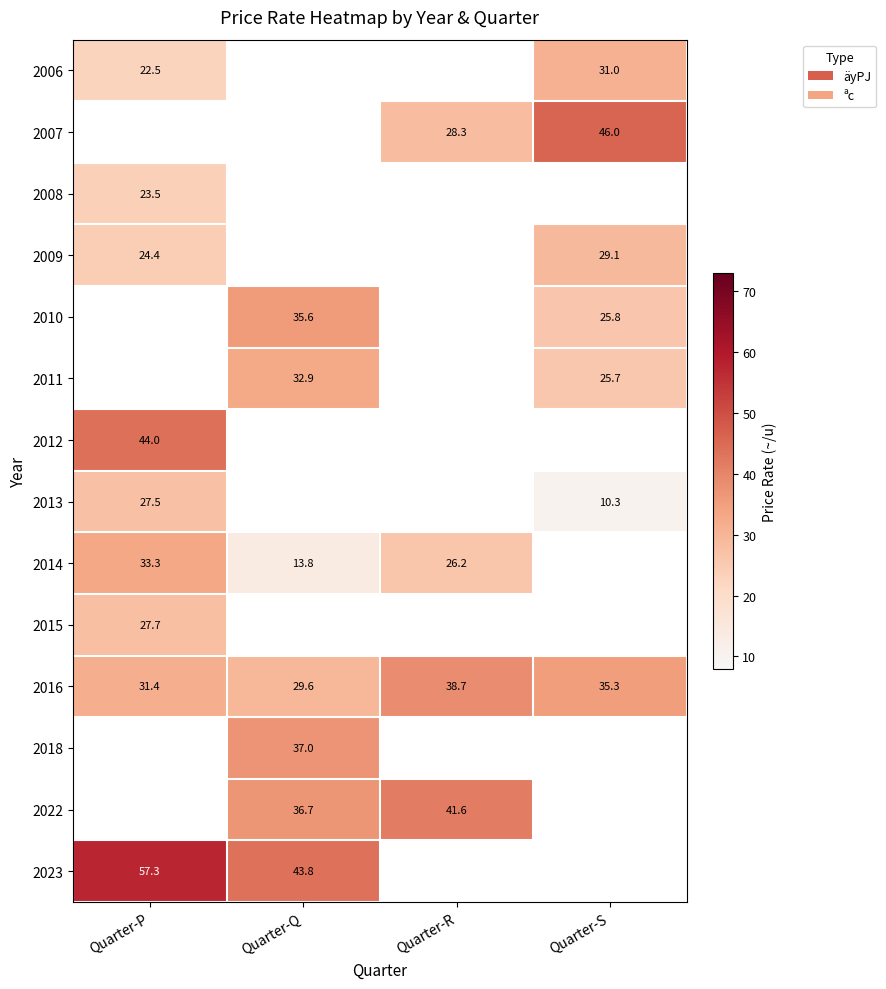

The value of 2018 at Quarter-Q is 14.9. True or false?

False